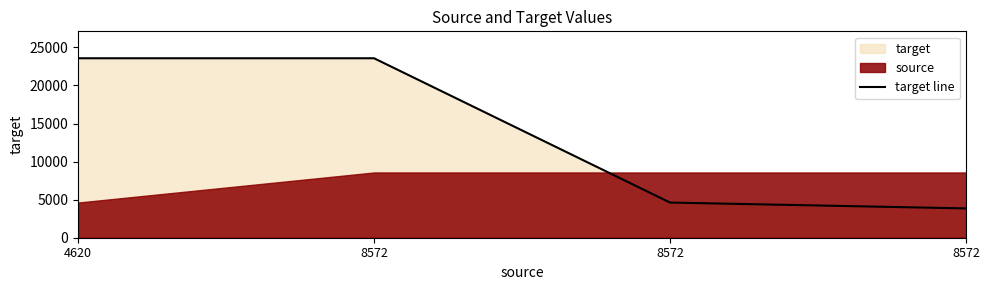

What is the value of the 4th point from the left?

23578